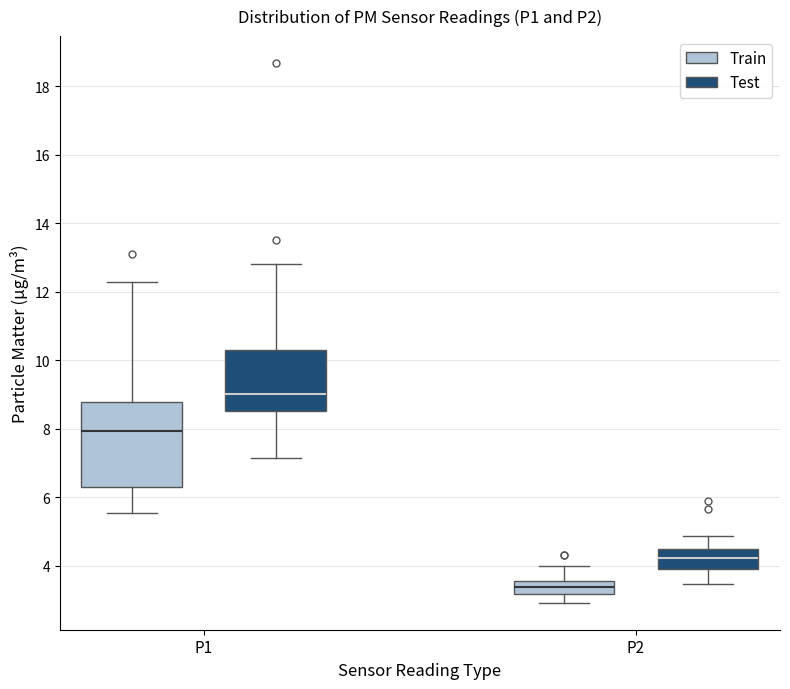

Reading left to right, transcribe this box plot: for each box, give where its median line is, the range the box spans, and where its two whiskers end, as read against the y-axis. The values are not printed on the chart, so give them approximately, as read against the axis.

P1 (Train): median 8.0, box 6.4 to 8.8, whiskers 5.6 to 12.2
P1 (Test): median 9.0, box 8.6 to 10.4, whiskers 7.2 to 12.8
P2 (Train): median 3.4, box 3.2 to 3.6, whiskers 3.0 to 4.0
P2 (Test): median 4.2, box 4.0 to 4.4, whiskers 3.4 to 4.8